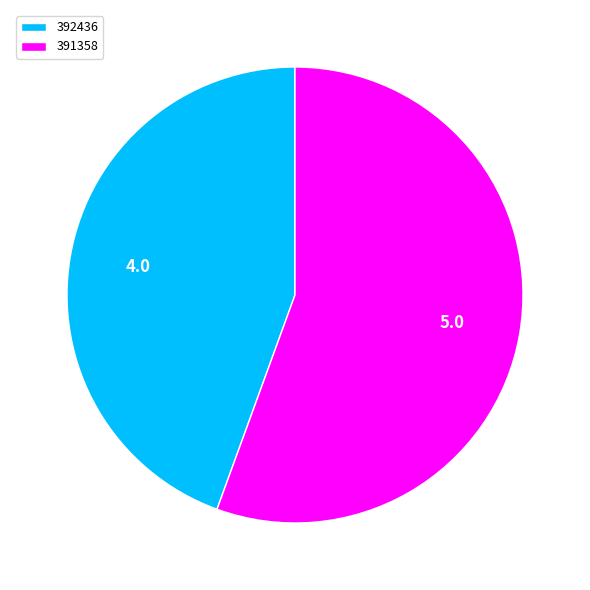

Combined, do 392436 and 391358 account for over 50%?

Yes